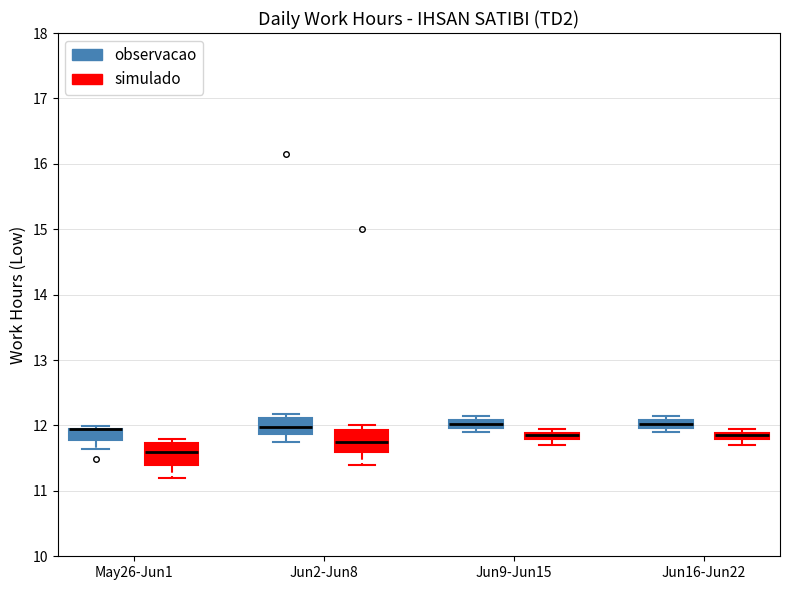

Where is the lower edge of the box for Jun2-Jun8 (observacao) on the y-axis? The values are not printed on the chart, so give them approximately, as read against the axis.

11.9